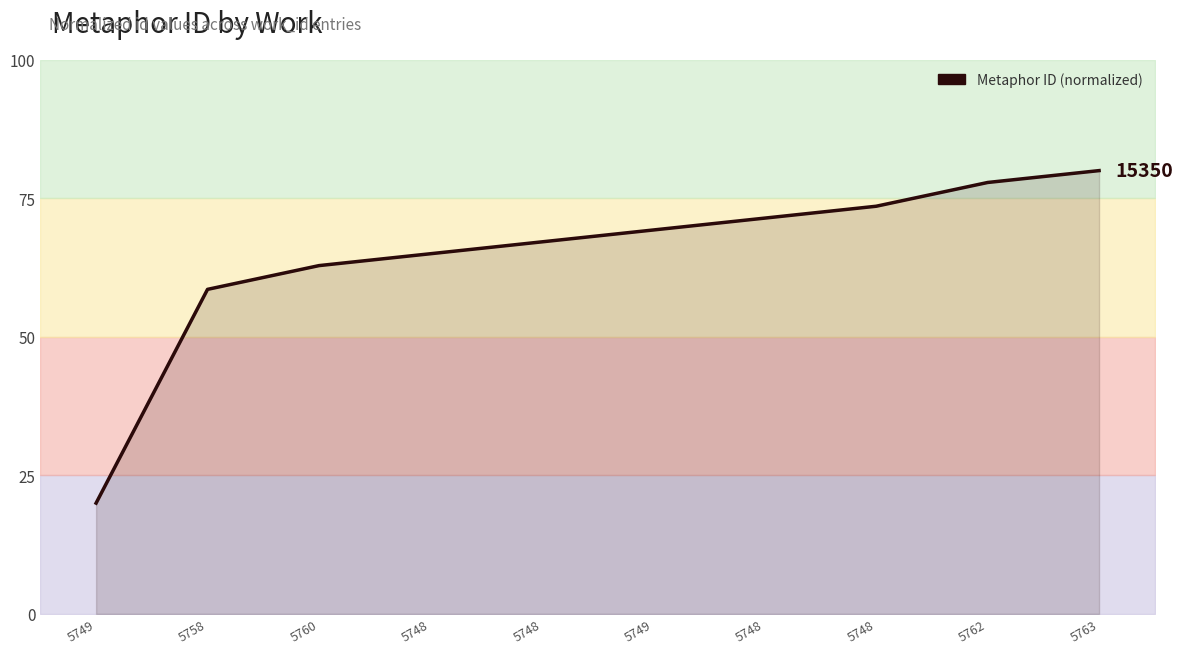

What is the difference between the maximum and minimum values?

60.0